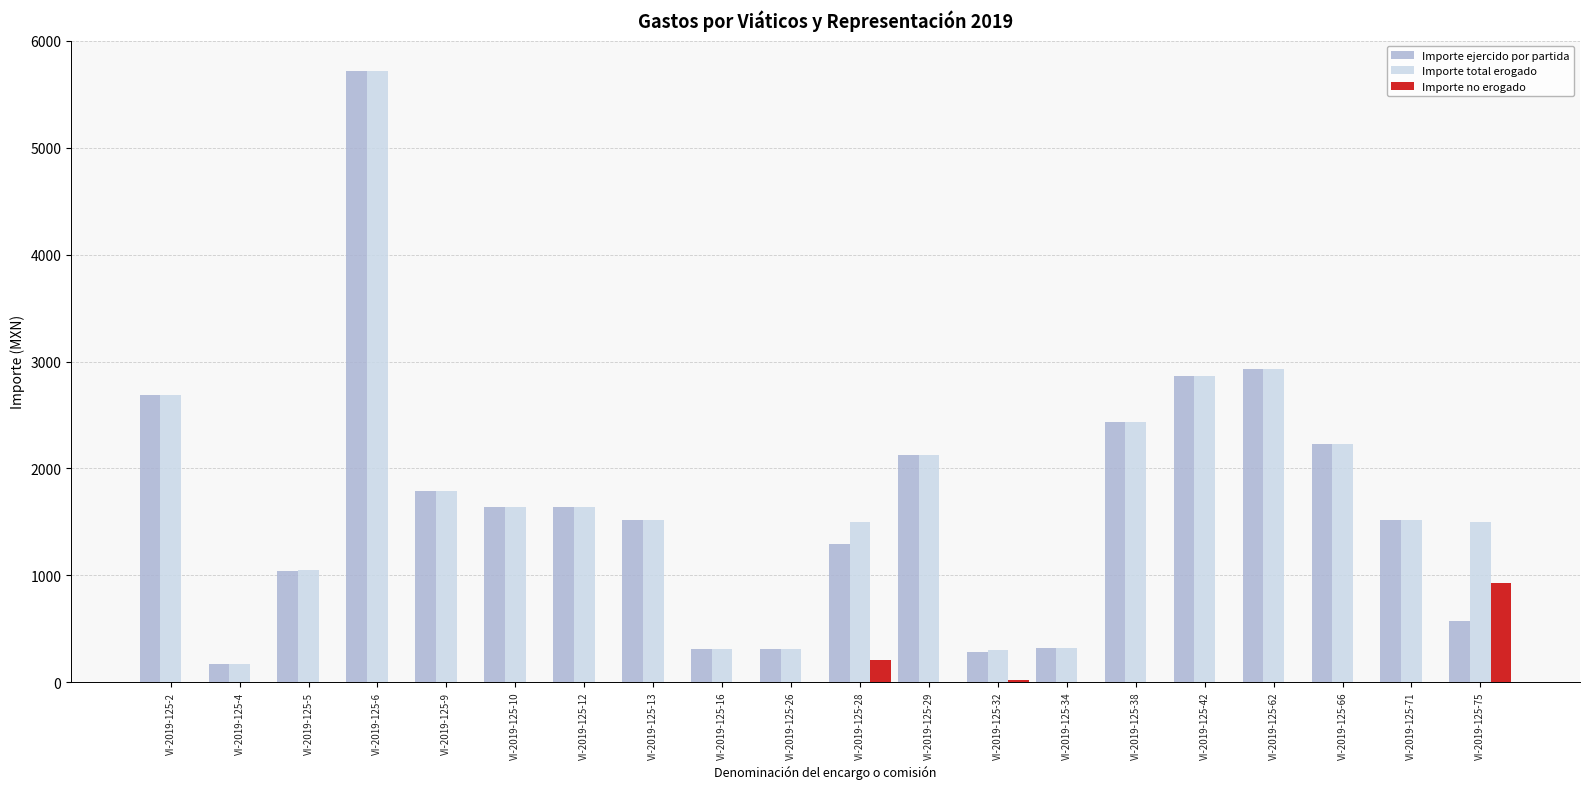

The value of Importe ejercido por partida at VI-2019-125-38 is 1161.0. True or false?

False